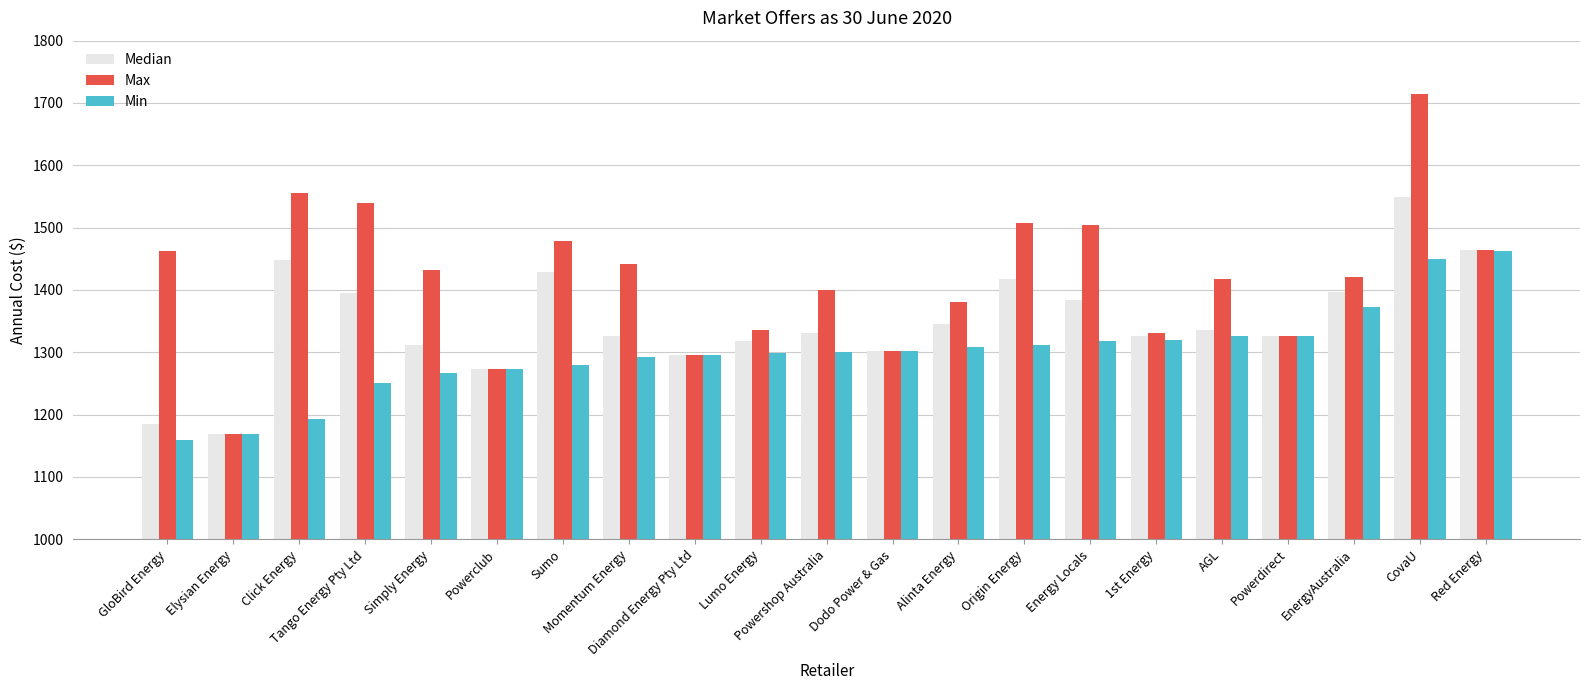

Rank the series by their maximum value, from lowest to highest.

Min, Median, Max